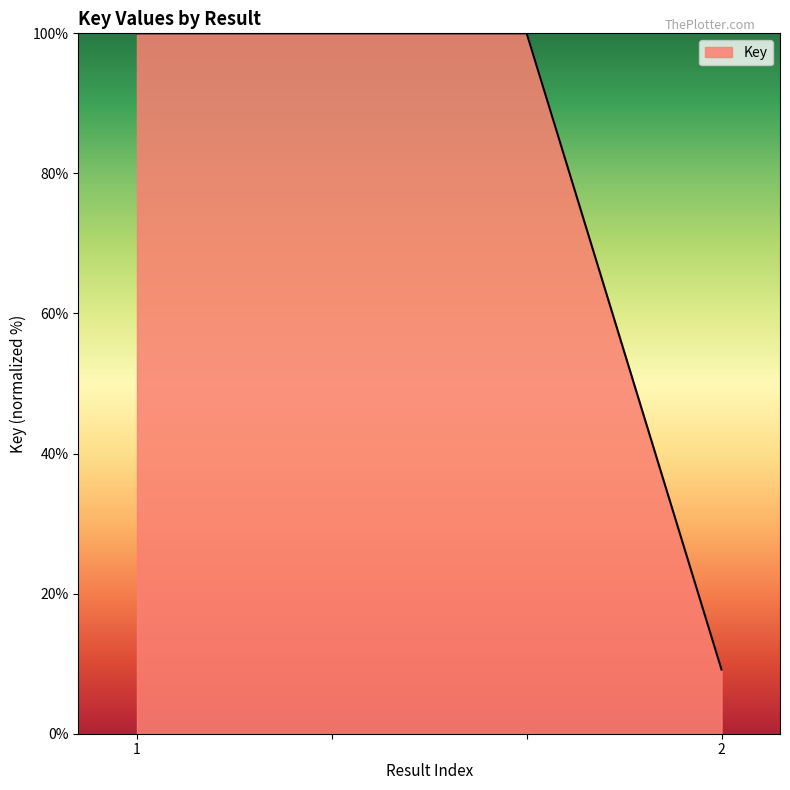

What is the minimum value shown in the chart?

9.2